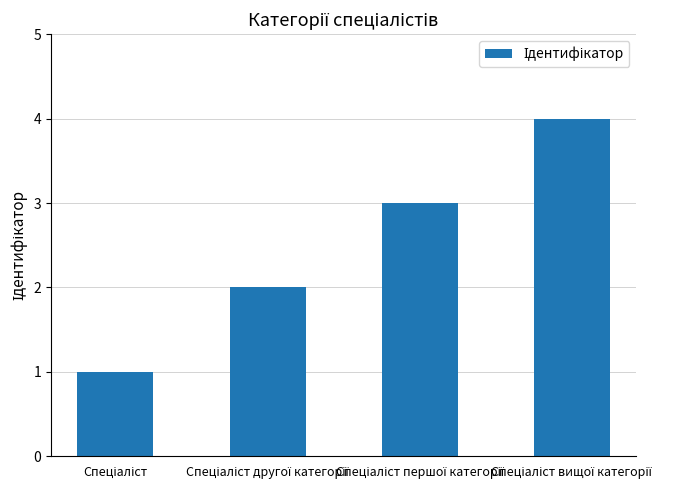

What is the difference between the maximum and minimum values?

3